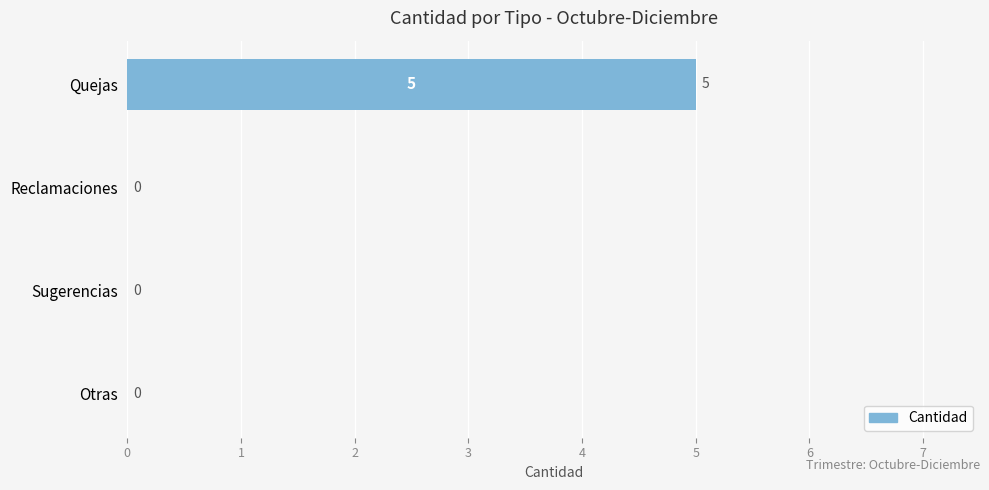

Is it true that the value at Sugerencias is -3?

False